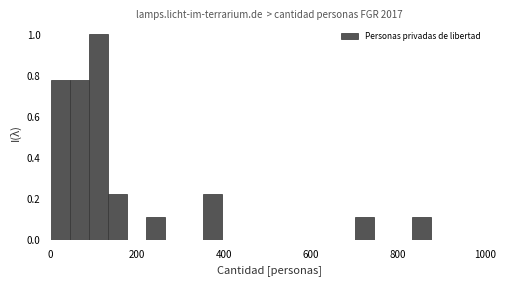

Read against the x-axis, roughly where is the centre of the tallest bar?

120